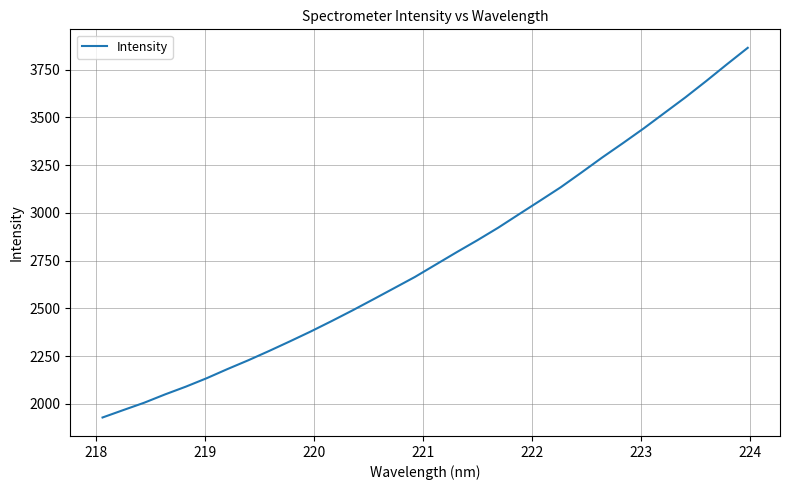

Reading right to left, extract all data points from this chart.

3864.8	3778.7	3690.6	3605.2	3524.3	3443.1	3365.8	3290.4	3211.6	3134.1	3063.3	2993.3	2922.7	2857.1	2794.2	2729.6	2664.9	2606.2	2547.6	2489.7	2433.8	2379.5	2327.9	2277.4	2228.7	2182.6	2134.6	2090.4	2049.7	2006.2	1967.8	1928.8